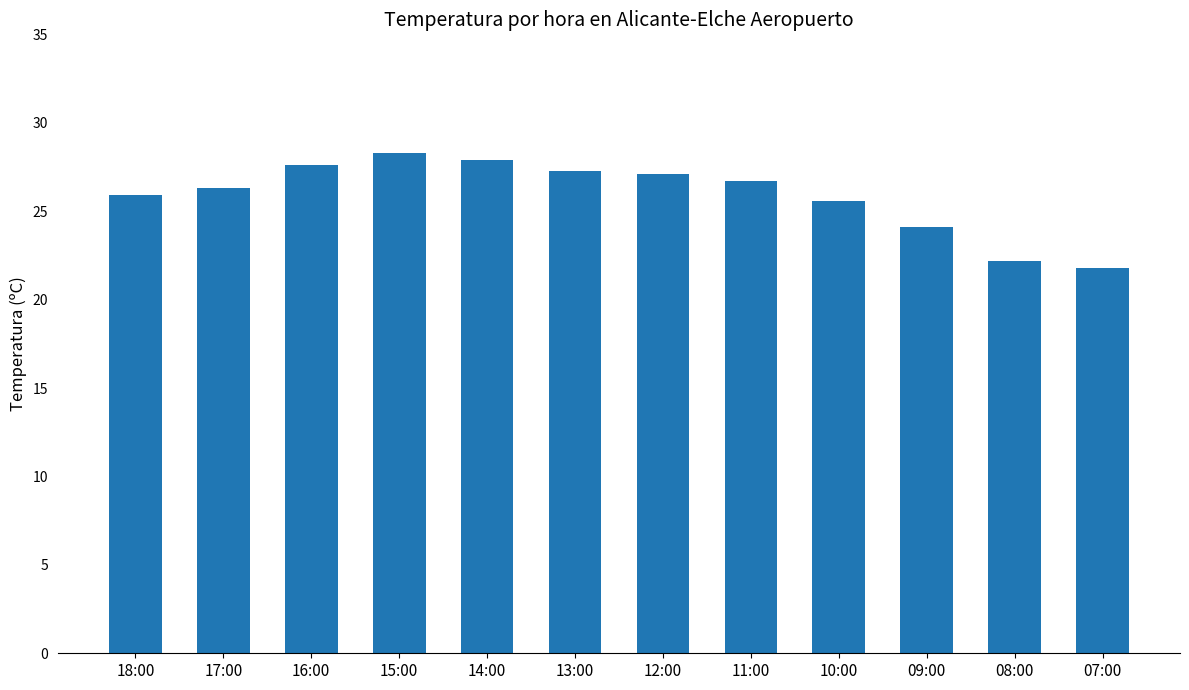

What is the sum of all values?

310.8